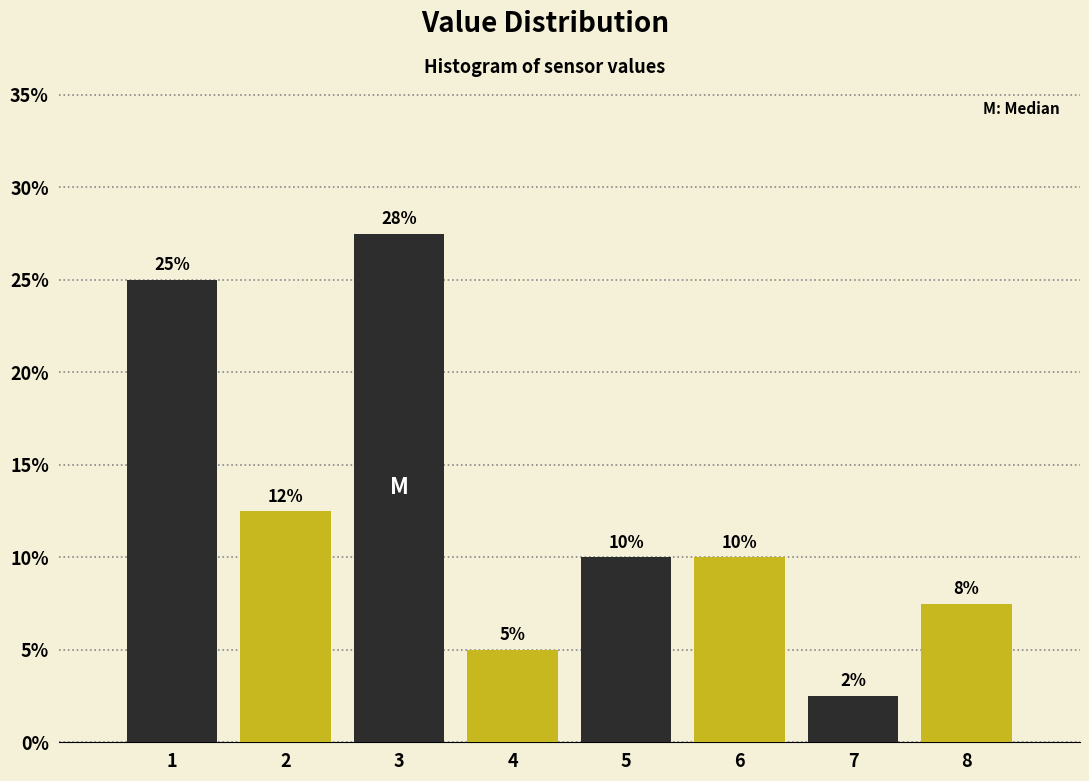

What is the ratio of the value at 6 to the value at 2?

0.8